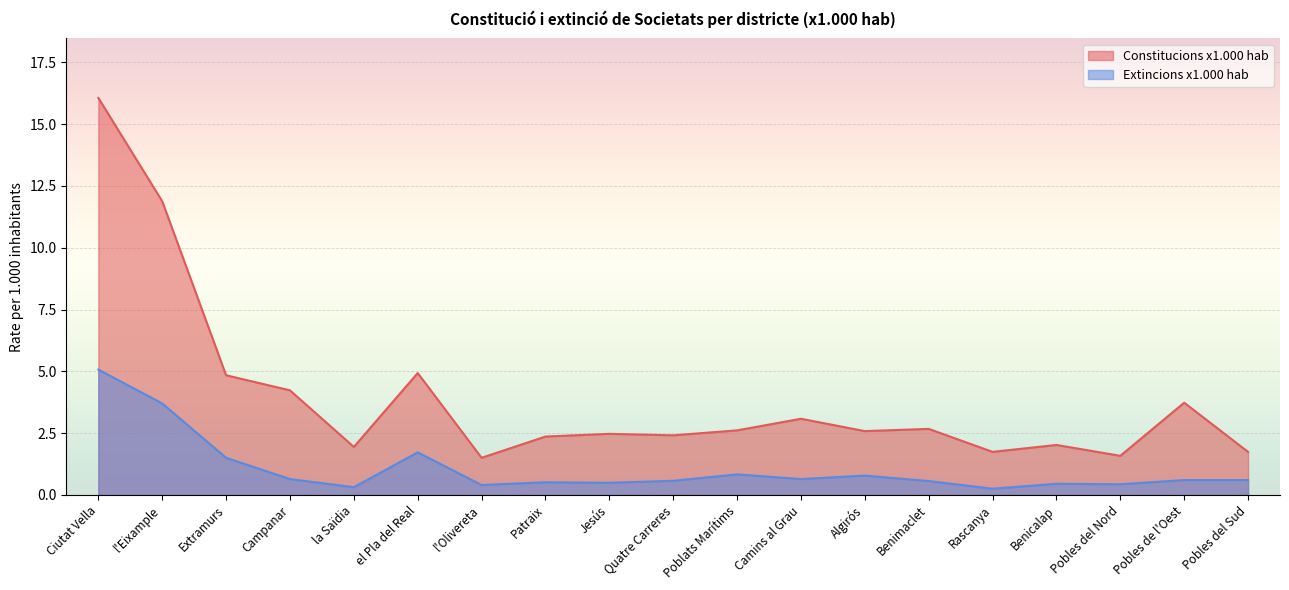

True or false: Constitucions x1.000 hab and Extincions x1.000 hab intersect in this chart.

False